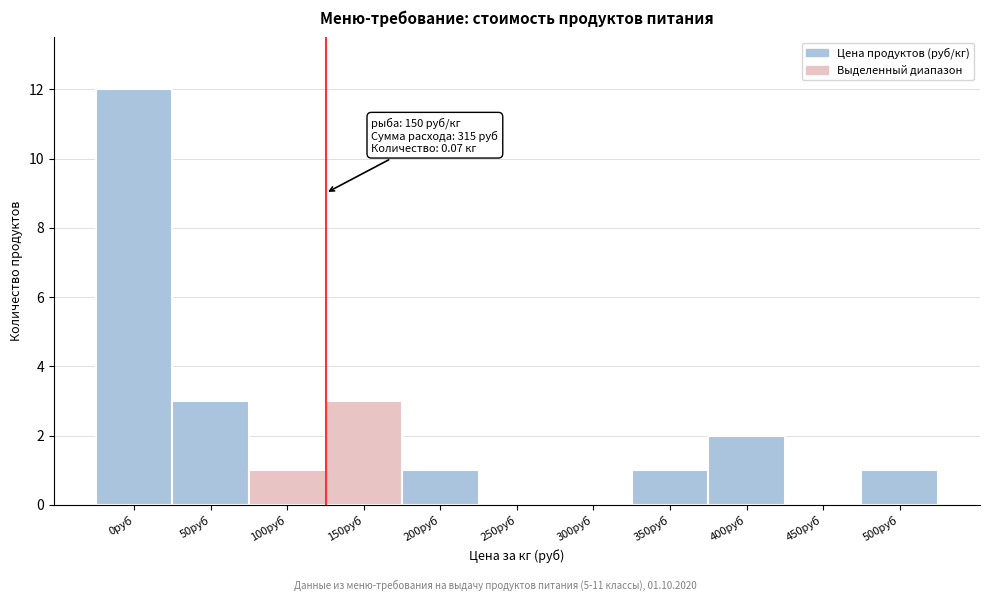

Which label corresponds to the largest value in the chart?

0руб